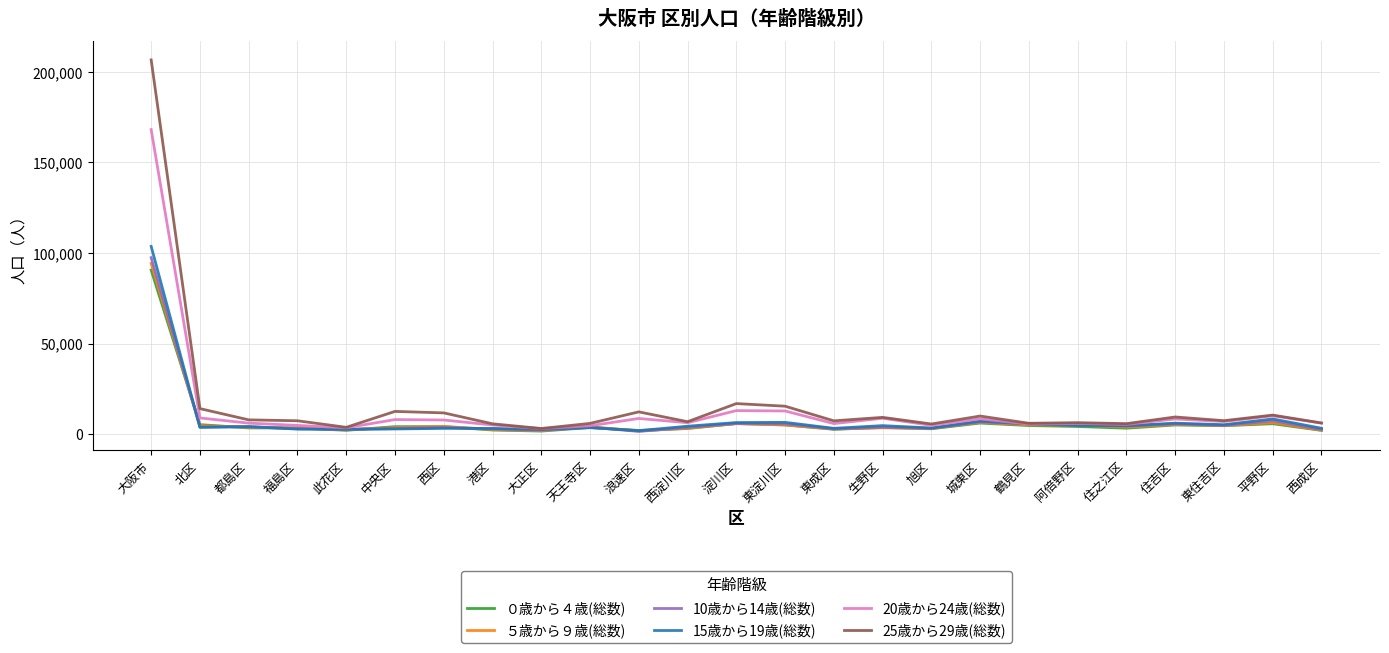

At which label does ０歳から４歳(総数) first exceed 3662?

大阪市